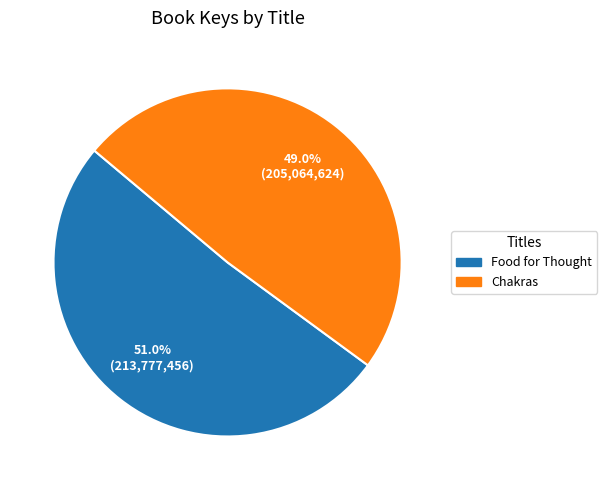

What is the largest slice in the pie chart?

Food for Thought